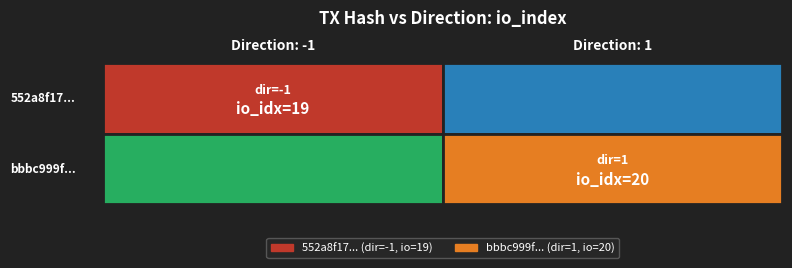

The bbbc999f7219ea11096ecf9bcf6c7097a7b45a2... series shows 9.0 at io_index. True or false?

False